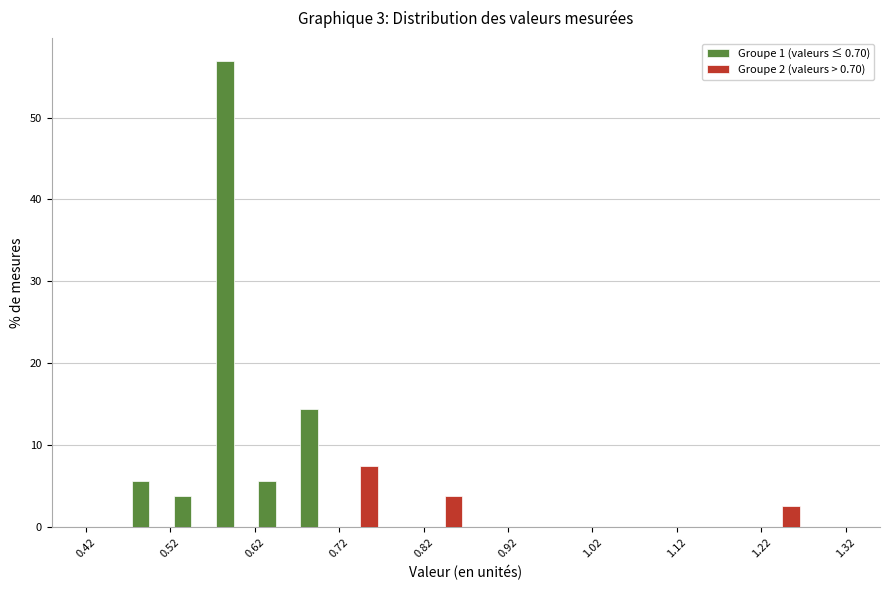

Reading left to right, transcribe this chart: for each range on the x-axis, give the height of each series' bar. Neither the bar edges nor the heights are printed on the chart, so give them approximately, as read against the axes.

0.425 to 0.475: Groupe 1 (valeurs ≤ 0.70)=0	Groupe 2 (valeurs > 0.70)=0
0.475 to 0.525: Groupe 1 (valeurs ≤ 0.70)=6	Groupe 2 (valeurs > 0.70)=0
0.525 to 0.575: Groupe 1 (valeurs ≤ 0.70)=4	Groupe 2 (valeurs > 0.70)=0
0.575 to 0.625: Groupe 1 (valeurs ≤ 0.70)=57	Groupe 2 (valeurs > 0.70)=0
0.625 to 0.675: Groupe 1 (valeurs ≤ 0.70)=6	Groupe 2 (valeurs > 0.70)=0
0.675 to 0.725: Groupe 1 (valeurs ≤ 0.70)=14	Groupe 2 (valeurs > 0.70)=0
0.725 to 0.775: Groupe 1 (valeurs ≤ 0.70)=0	Groupe 2 (valeurs > 0.70)=8
0.775 to 0.825: Groupe 1 (valeurs ≤ 0.70)=0	Groupe 2 (valeurs > 0.70)=0
0.825 to 0.875: Groupe 1 (valeurs ≤ 0.70)=0	Groupe 2 (valeurs > 0.70)=4
0.875 to 0.925: Groupe 1 (valeurs ≤ 0.70)=0	Groupe 2 (valeurs > 0.70)=0
0.925 to 0.975: Groupe 1 (valeurs ≤ 0.70)=0	Groupe 2 (valeurs > 0.70)=0
0.975 to 1.025: Groupe 1 (valeurs ≤ 0.70)=0	Groupe 2 (valeurs > 0.70)=0
1.025 to 1.075: Groupe 1 (valeurs ≤ 0.70)=0	Groupe 2 (valeurs > 0.70)=0
1.075 to 1.125: Groupe 1 (valeurs ≤ 0.70)=0	Groupe 2 (valeurs > 0.70)=0
1.125 to 1.175: Groupe 1 (valeurs ≤ 0.70)=0	Groupe 2 (valeurs > 0.70)=0
1.175 to 1.225: Groupe 1 (valeurs ≤ 0.70)=0	Groupe 2 (valeurs > 0.70)=0
1.225 to 1.275: Groupe 1 (valeurs ≤ 0.70)=0	Groupe 2 (valeurs > 0.70)=3
1.275 to 1.325: Groupe 1 (valeurs ≤ 0.70)=0	Groupe 2 (valeurs > 0.70)=0